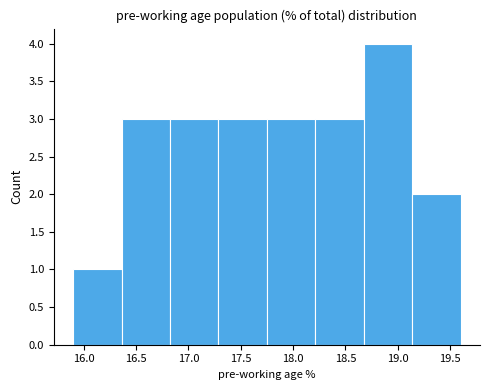

Reading left to right, list every bar in this chart as the range it spans on the x-axis followed by its height. Neither the bar edges nor the heights are printed on the chart, so give them approximately, as read against the axes.

15.90 to 16.35: 1
16.35 to 16.85: 3
16.85 to 17.30: 3
17.30 to 17.75: 3
17.75 to 18.20: 3
18.20 to 18.70: 3
18.70 to 19.15: 4
19.15 to 19.60: 2